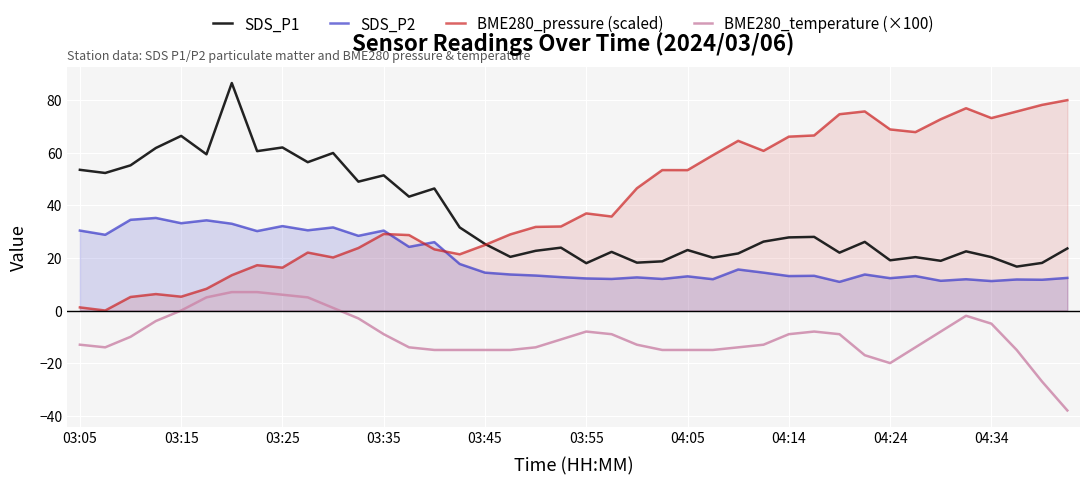

What position from the left is 31?

32